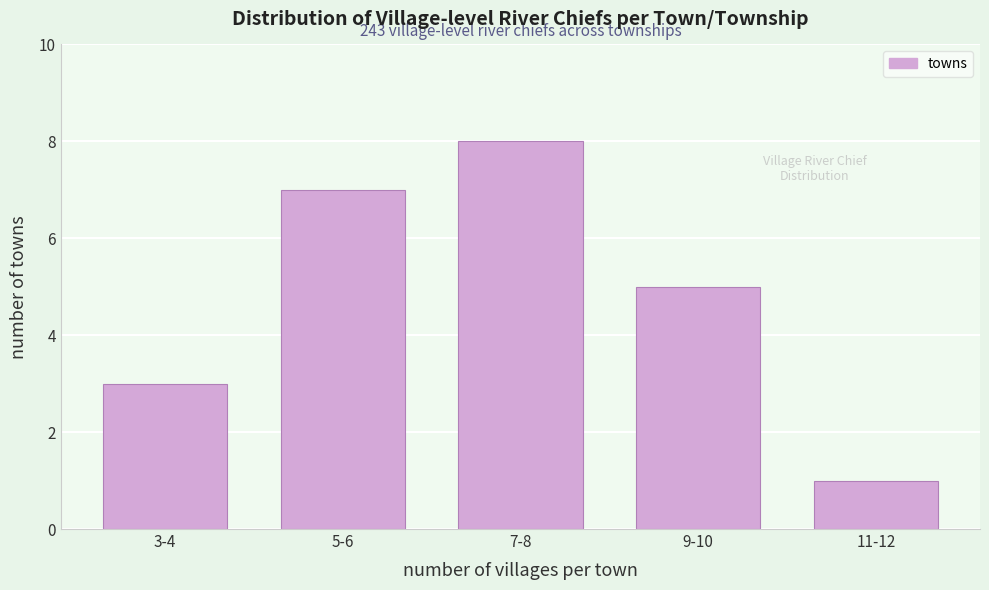

Reading left to right, extract all data points from this chart.

3-4=3	5-6=7	7-8=8	9-10=5	11-12=1